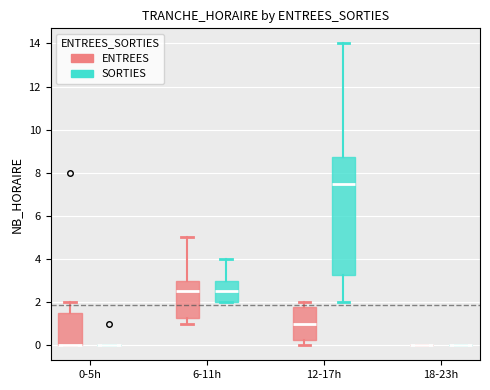

Which box is the tallest, from its lower edge to its upper edge?

12-17h (SORTIES)